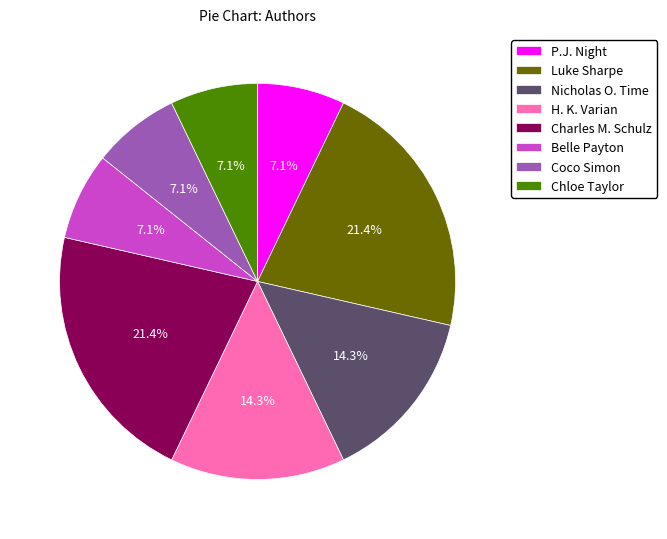

Approximately how many times larger is the value at P.J. Night compared to Coco Simon?

1.0